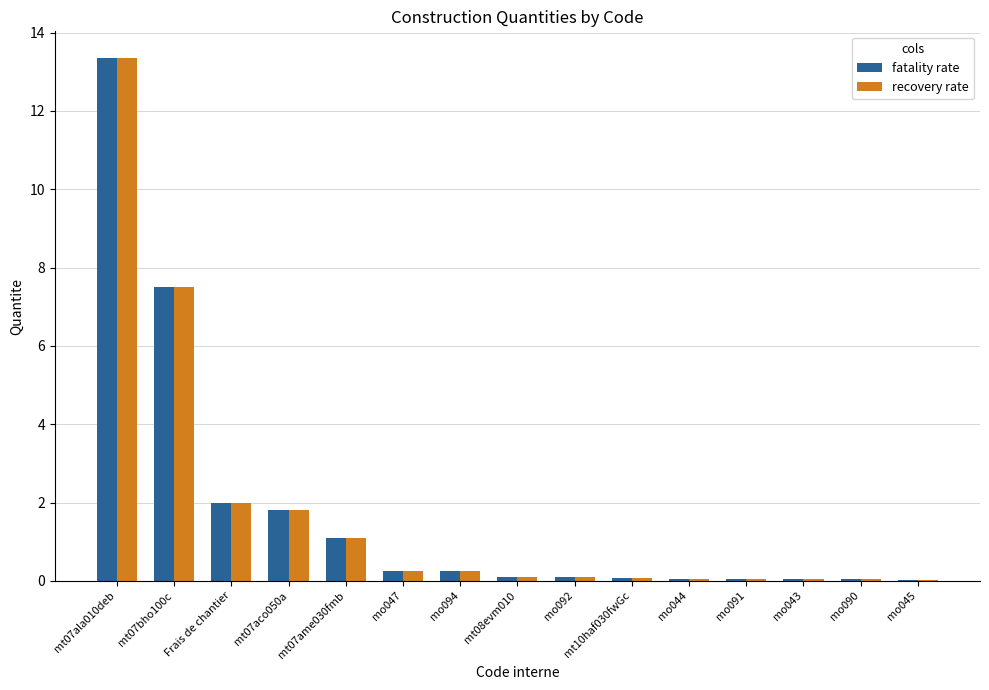

What is the maximum value shown in the chart?

13.4